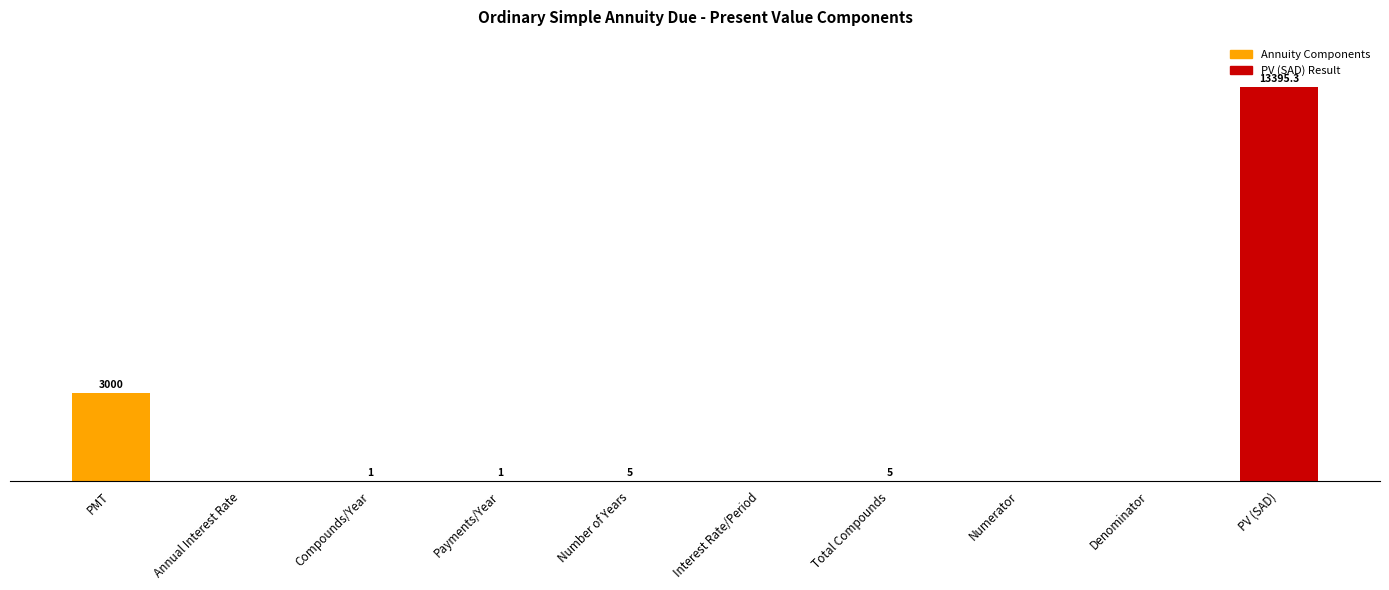

Where is the data nearest to the value 6697?

PMT